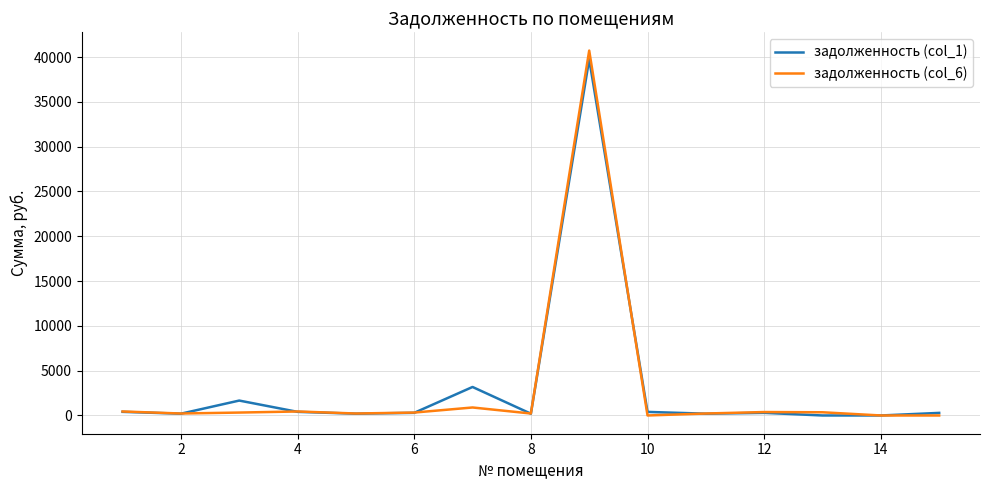

Which series has the widest spread of values?

задолженность (col_6)